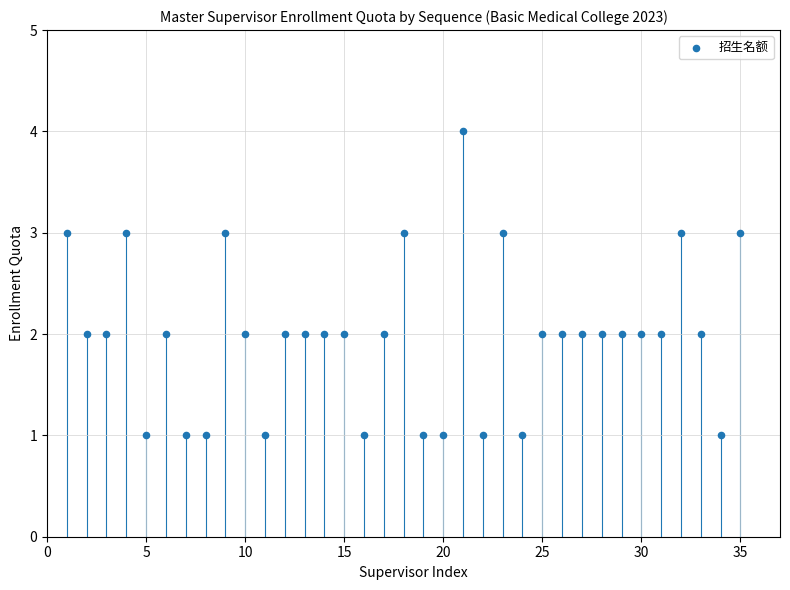

What is the range of Y values (max minus min)?

3